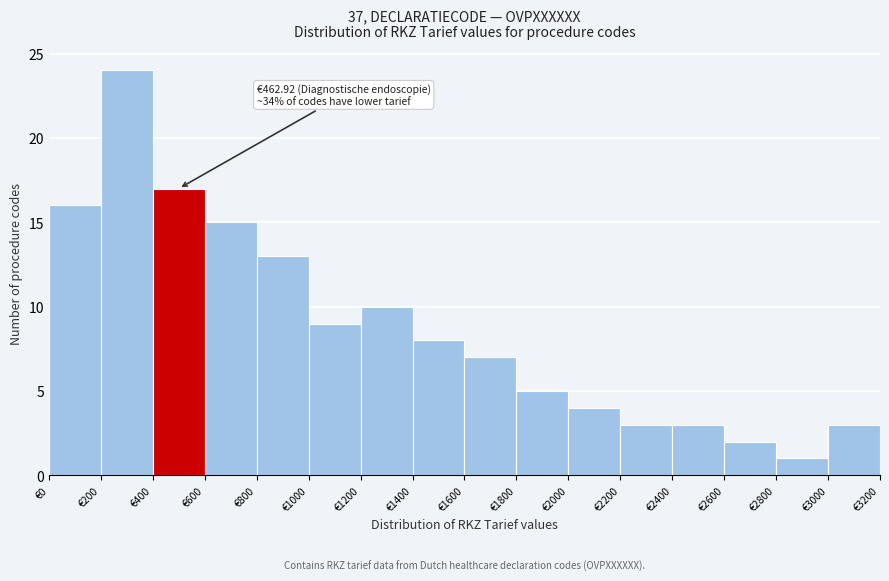

Which range on the x-axis has the tallest bar?

200 to 400